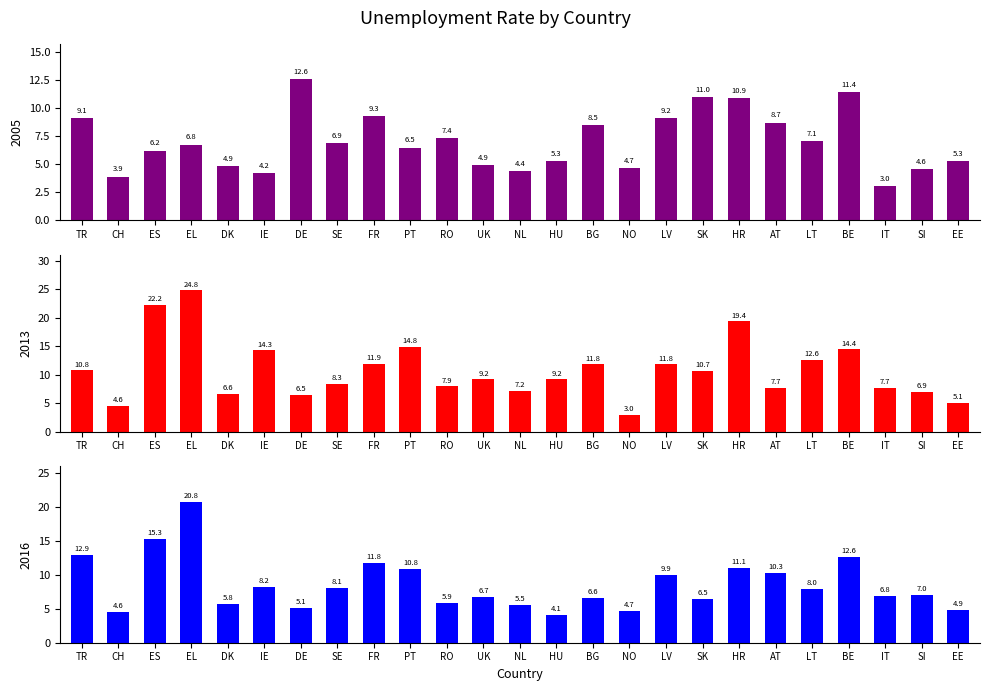

What is the label of the 16th bar from the left?

NO